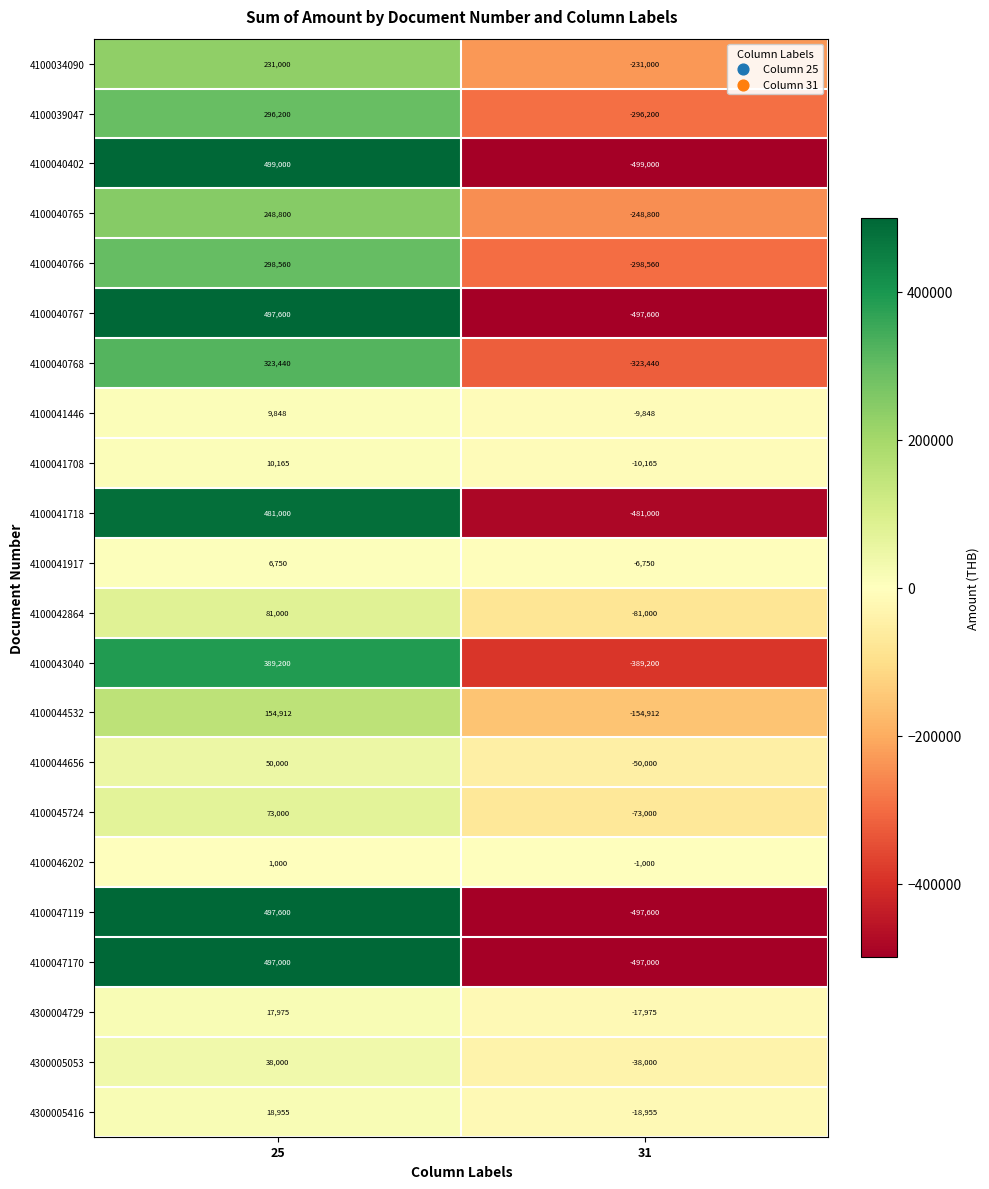

The 4100040767 series shows 497600 at 25. True or false?

True